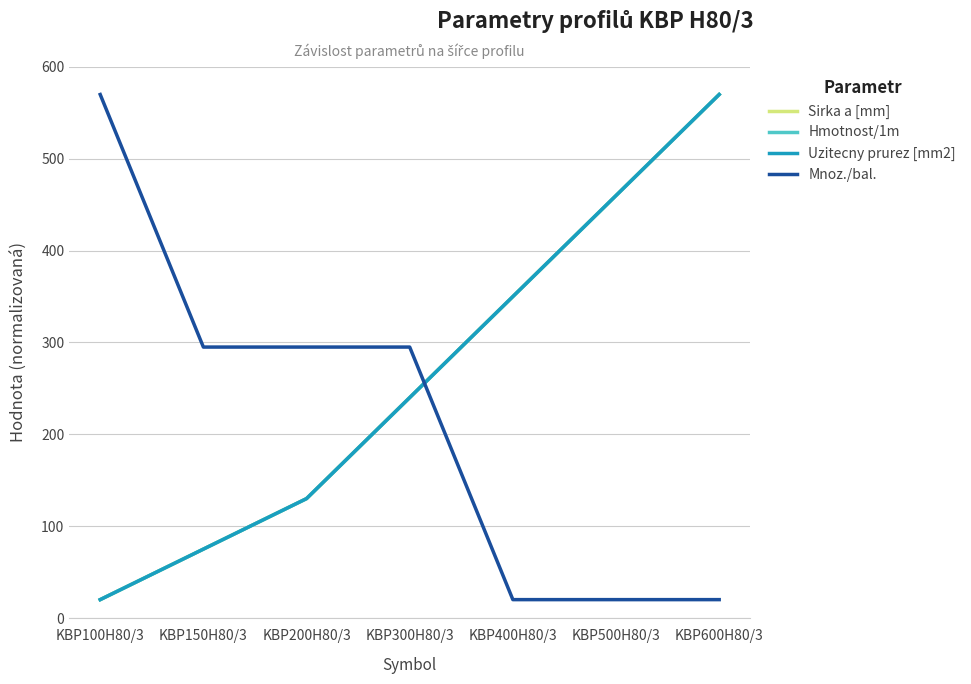

At which category is the sum across all series the highest?

KBP600H80/3